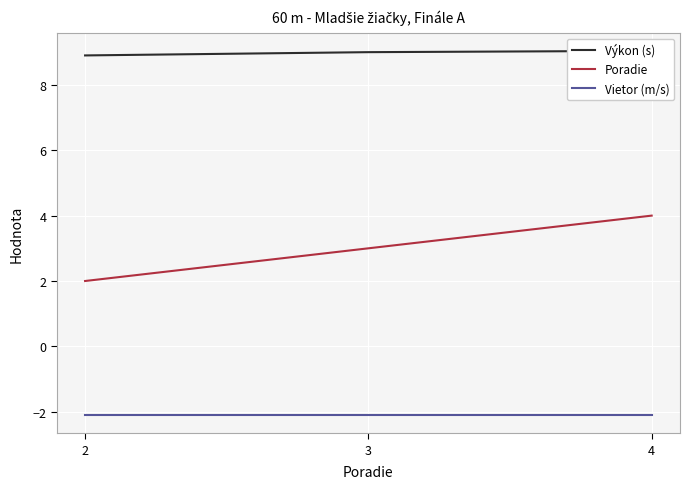

List the labels in order of Poradie value, smallest first.

2, 3, 4